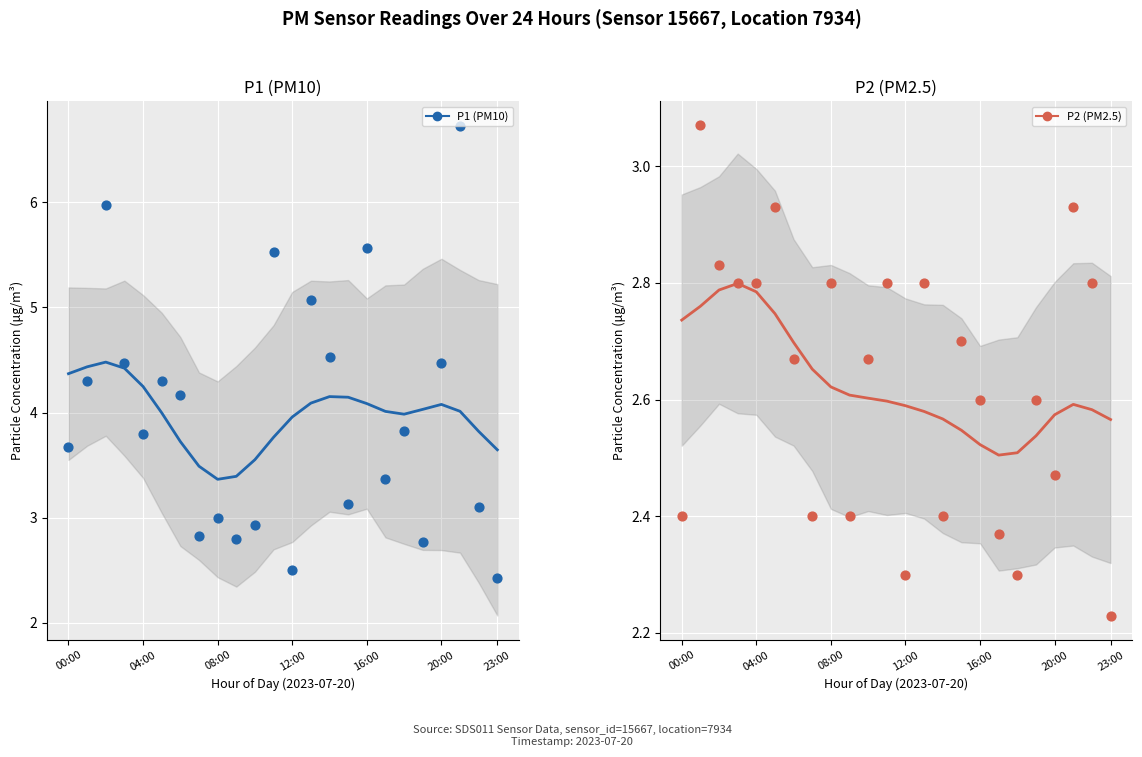

At which category is the sum across all series the highest?

21